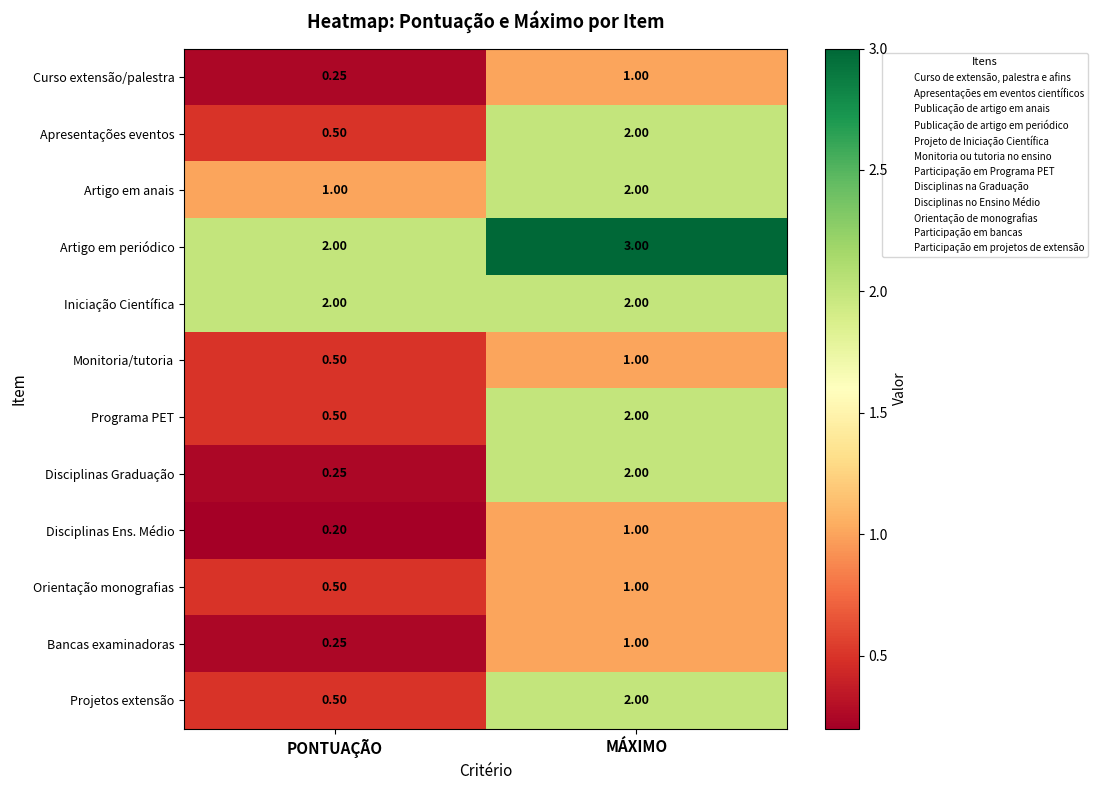

Which series changed the most between PONTUAÇÃO and MÁXIMO?

Disciplinas Graduação